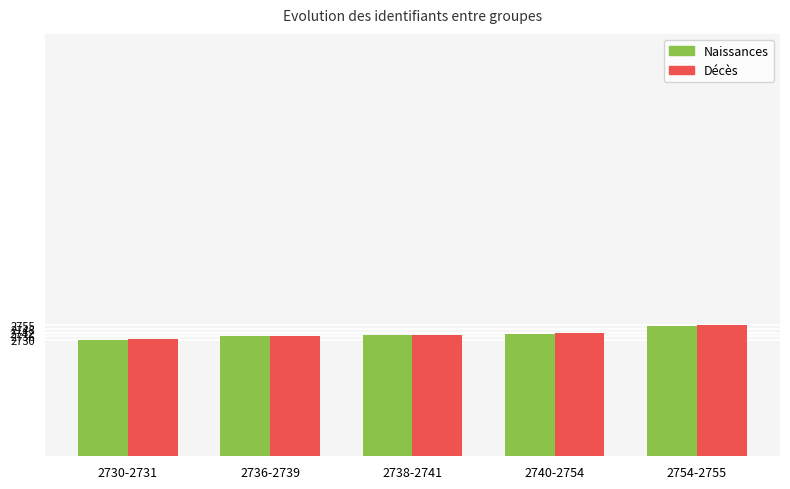

How many distinct data groups are displayed?

2